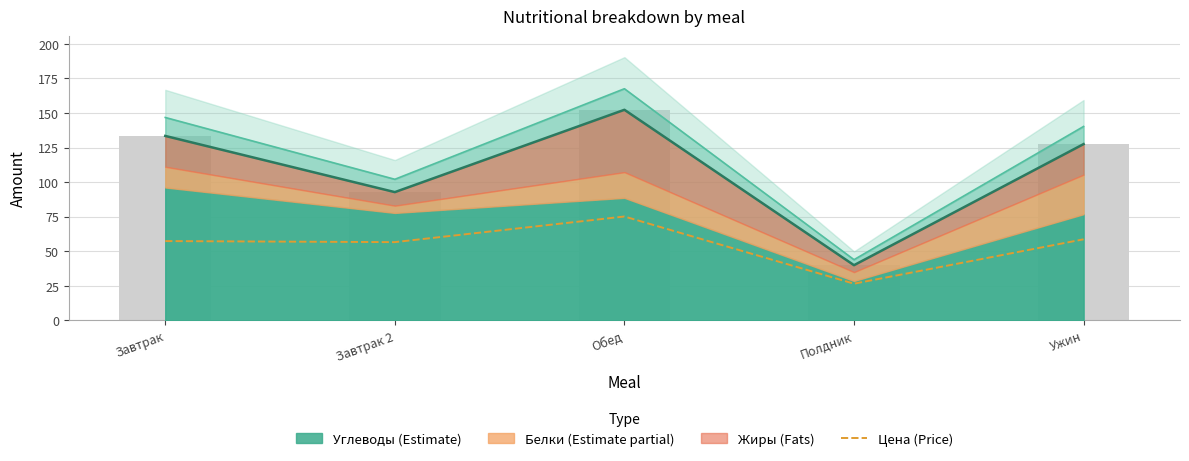

What is the greatest value displayed?

75.1